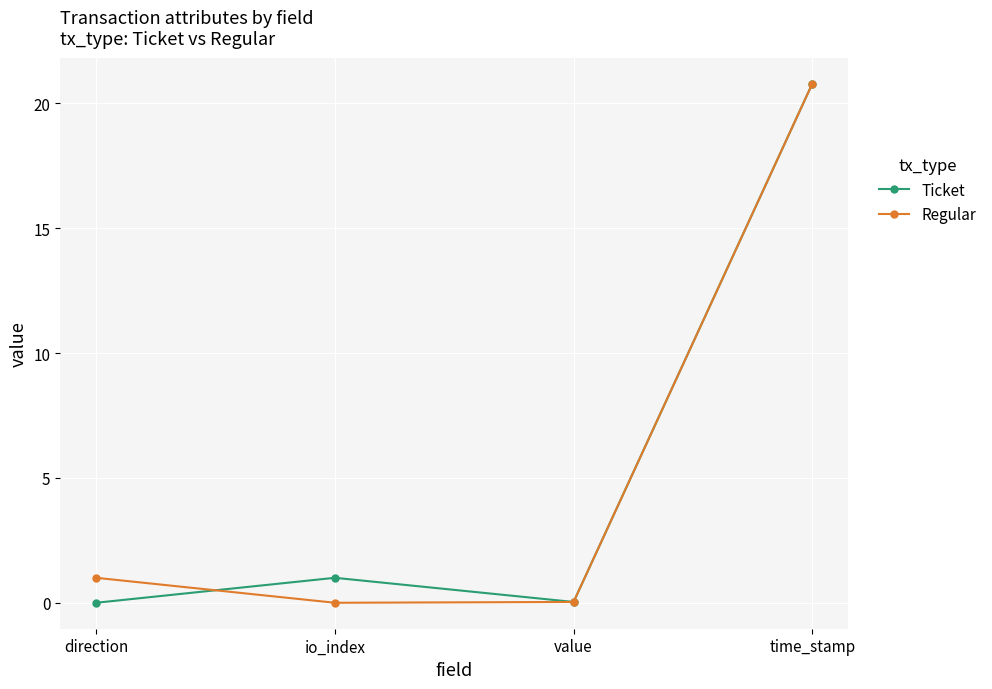

The value of Ticket at time_stamp is 20.8. True or false?

True